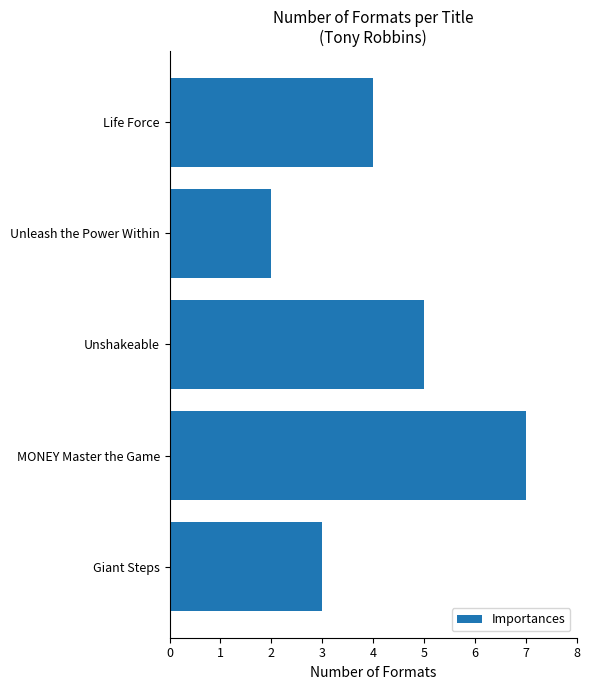

How many data points are less than 4?

2